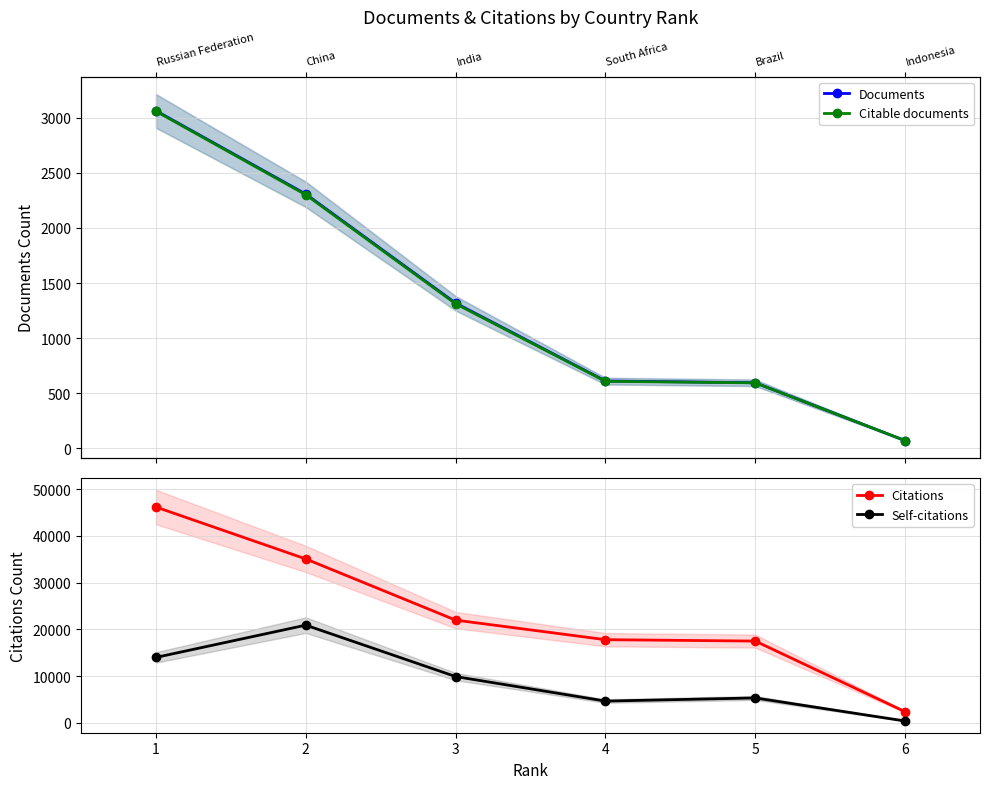

What is the greatest value displayed?

46156